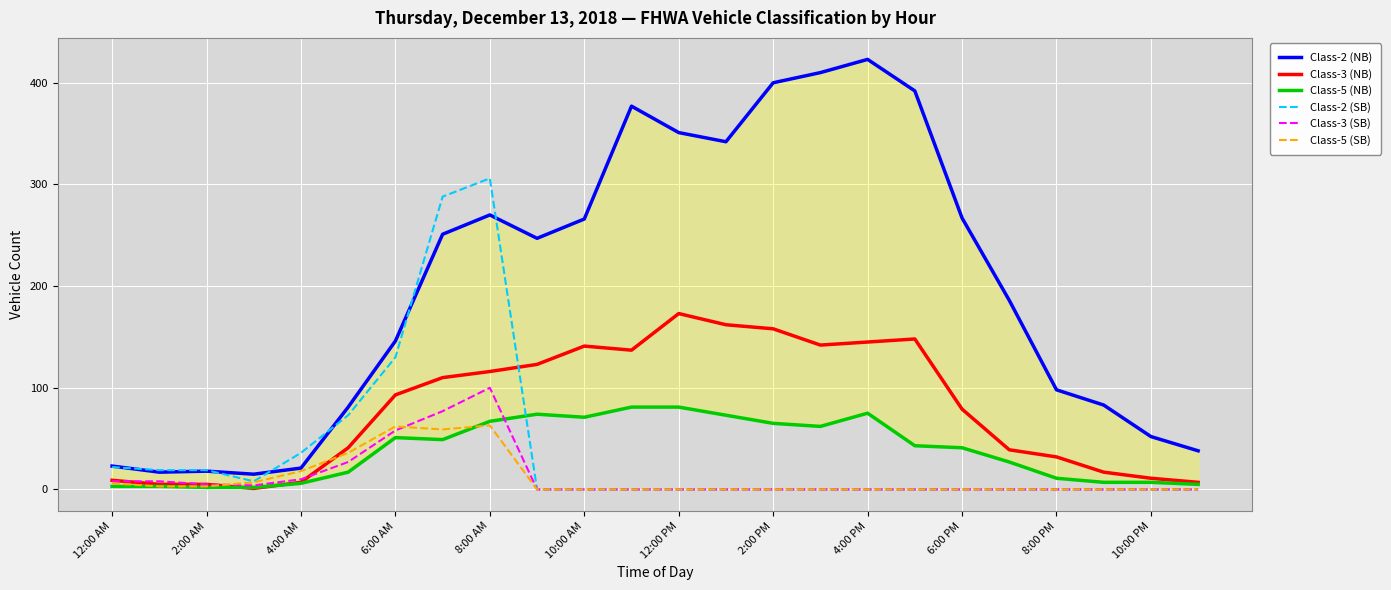

The Class-5 (SB) series shows -37 at 10:00 AM. True or false?

False